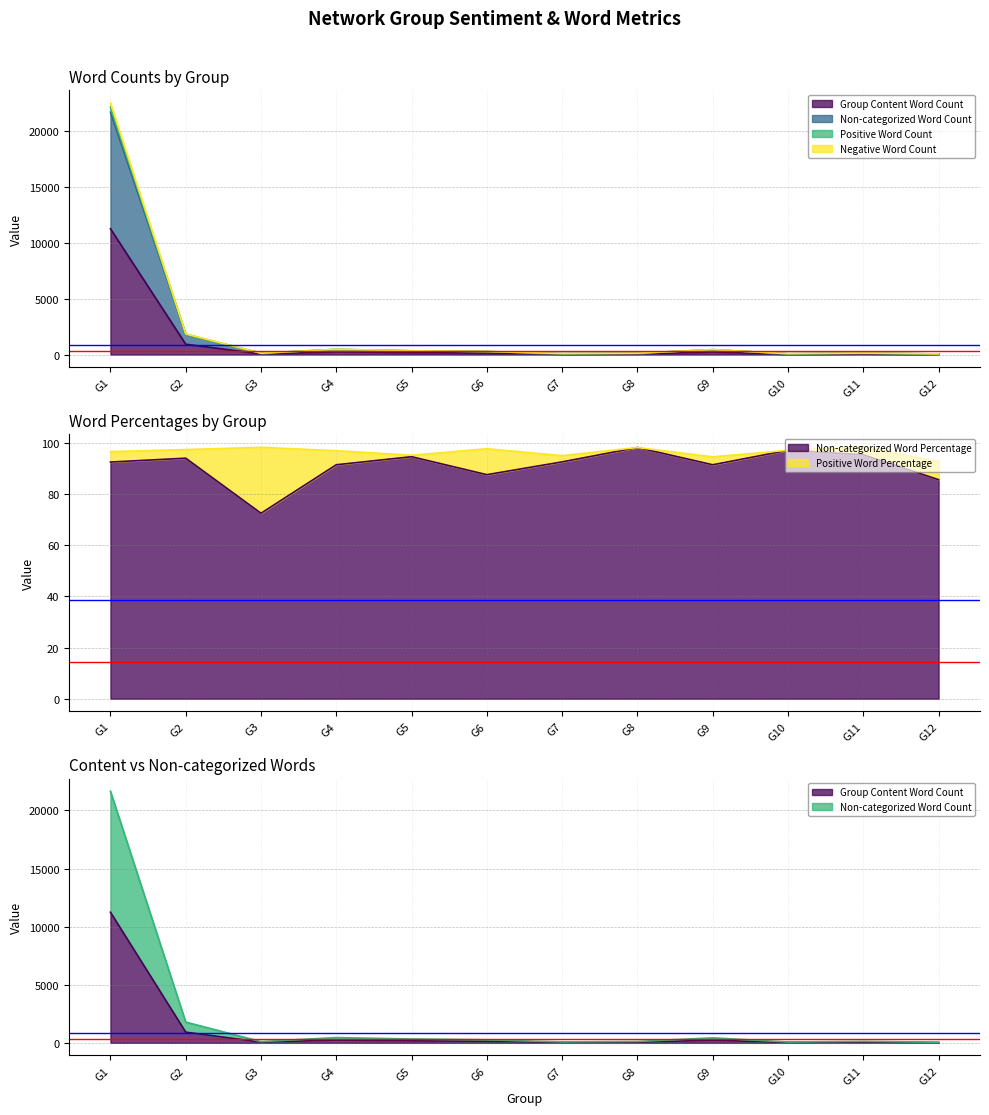

At G7, list the series in order from largest to smallest.

Non-categorized Word Percentage, Group Content Word Count, Non-categorized Word Count, Negative Word Count, Positive Word Count